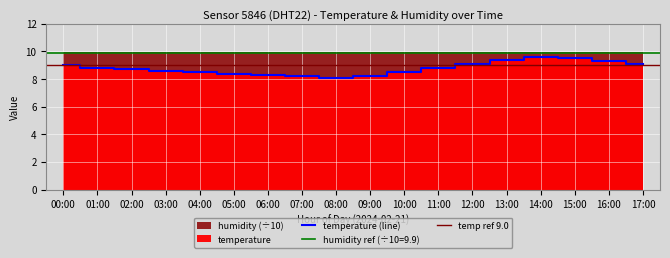

Reading right to left, what are all the values shown in this chart?

9.1	9.3	9.5	9.6	9.4	9.1	8.8	8.5	8.2	8.1	8.2	8.3	8.4	8.5	8.6	8.7	8.8	9.0